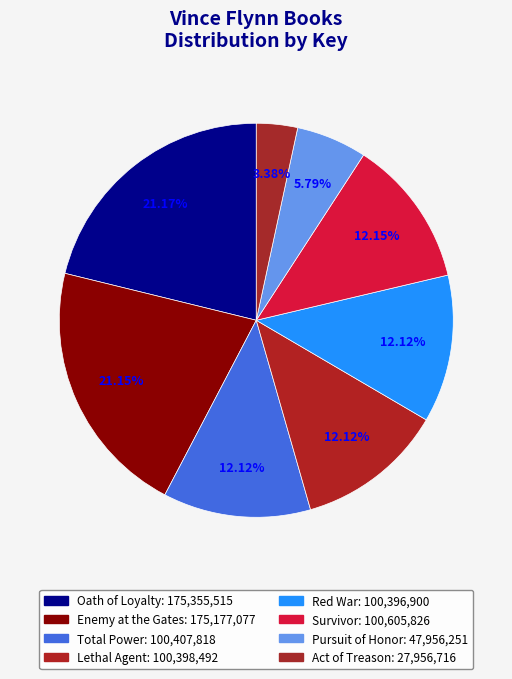

Count the number of slices in the pie.

8